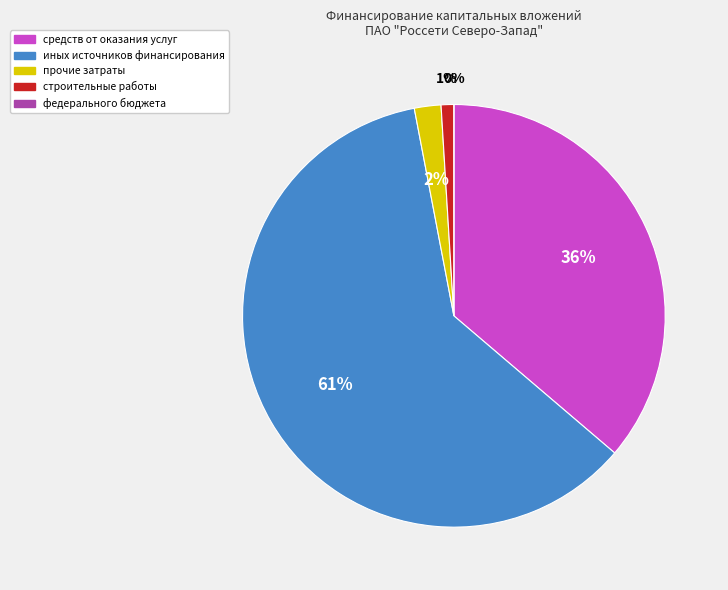

Does средств от оказания услуг represent more than half of the total?

No